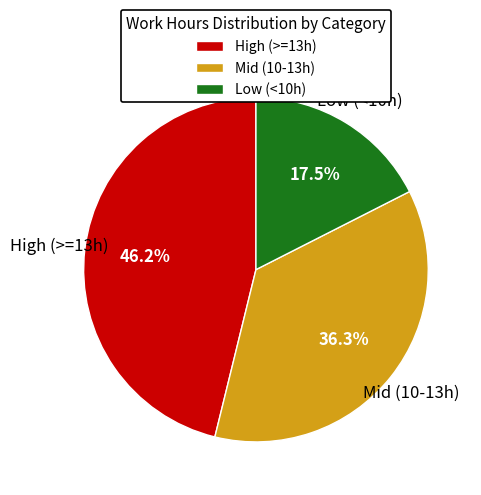

Is there a majority slice in this chart?

No